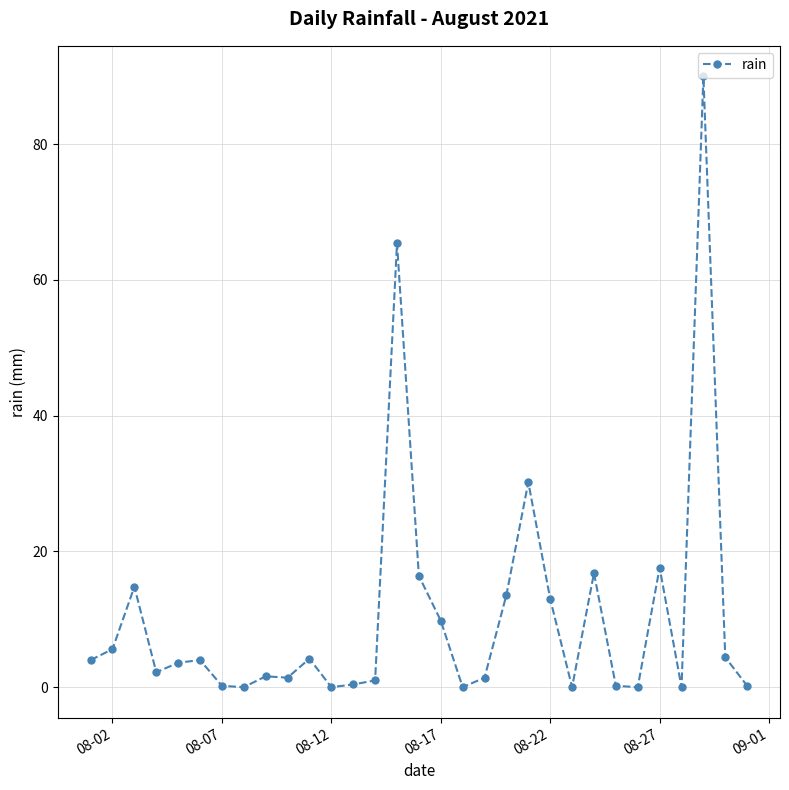

True or false: there are more than 2 points higher than both neighbors.

True